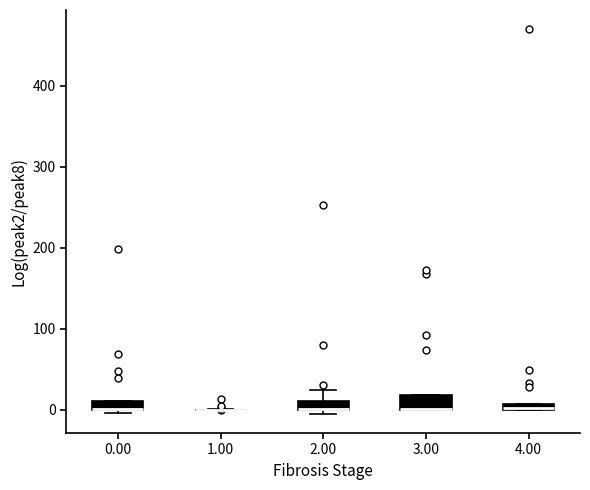

Where is the lower edge of the box at x = 2.00 on the y-axis? The values are not printed on the chart, so give them approximately, as read against the axis.

0